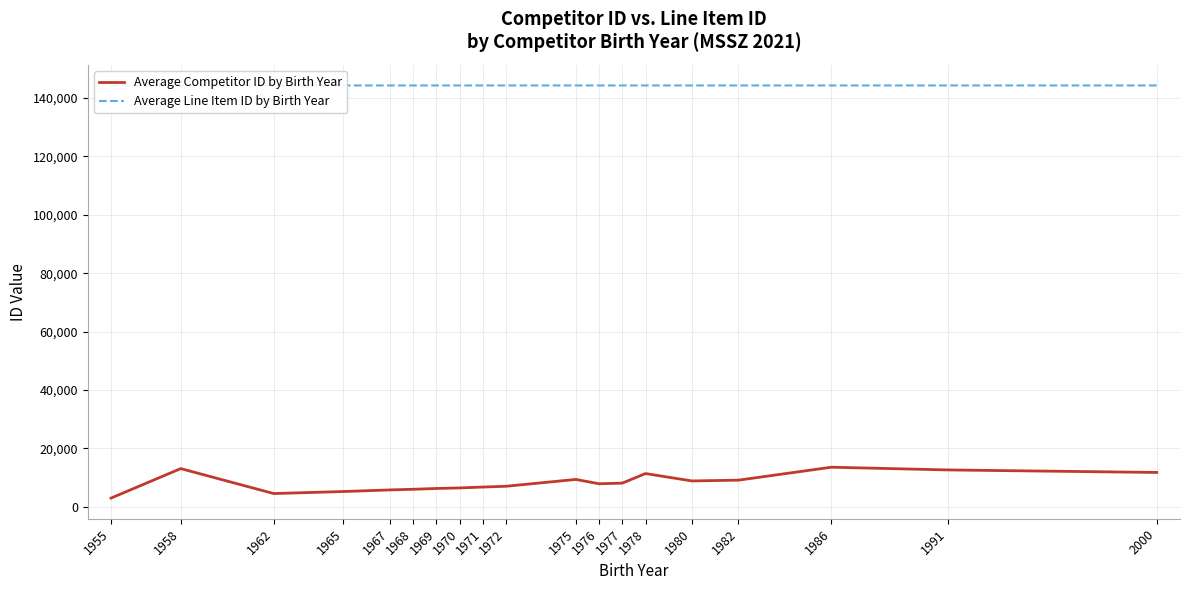

List the series in order of their peak value, lowest first.

Average Competitor ID by Birth Year, Average Line Item ID by Birth Year